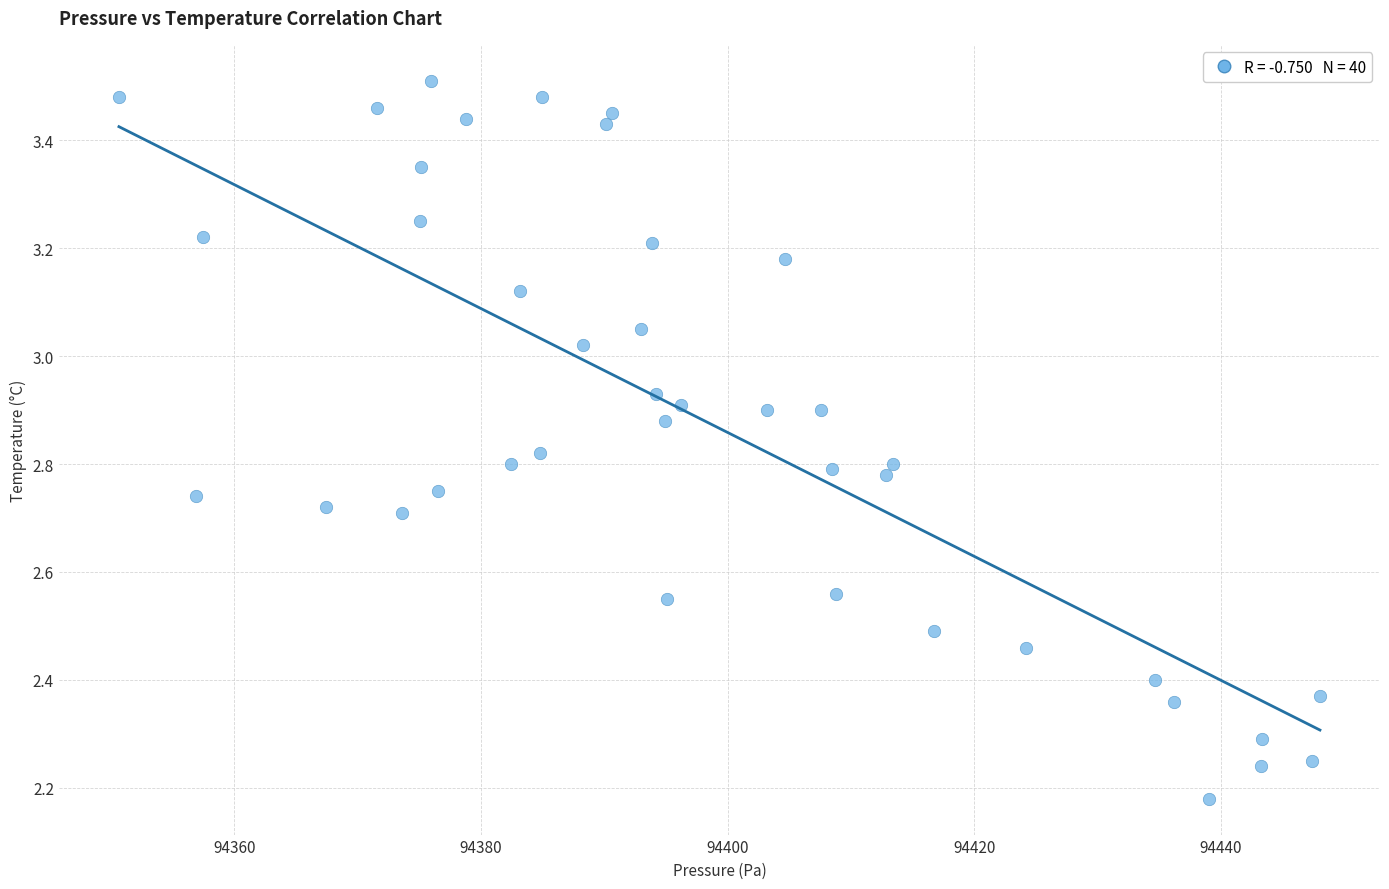

What is the range of X values (max minus min)?

97.4